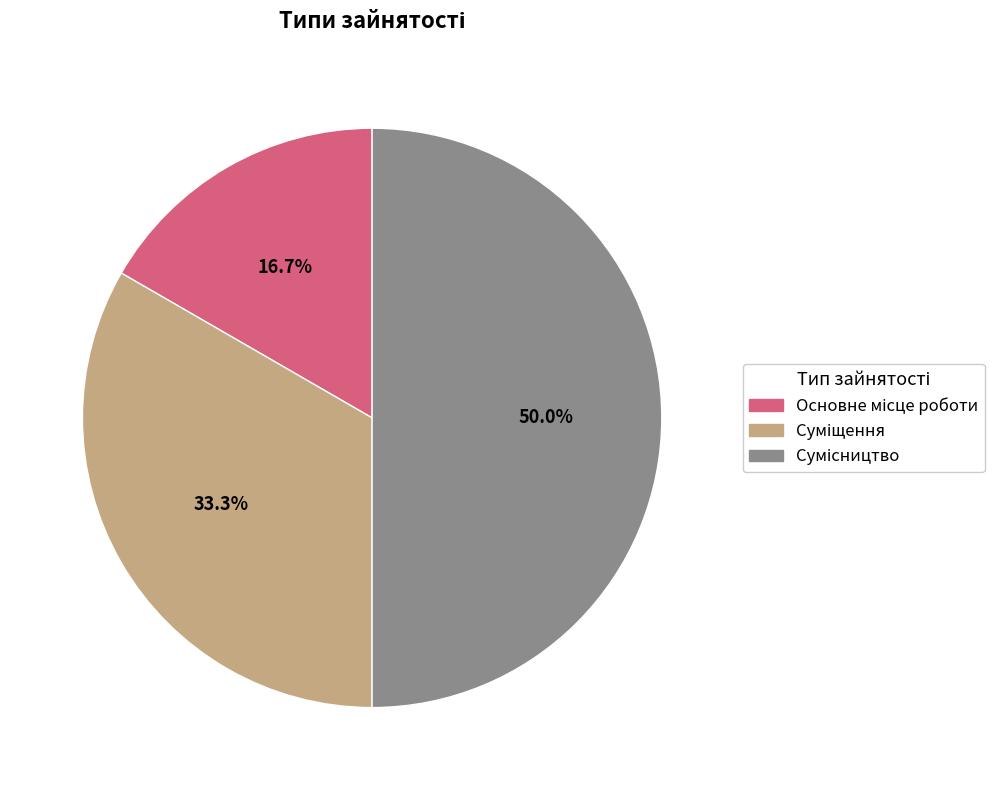

What is the smallest slice in the pie chart?

Основне місце роботи